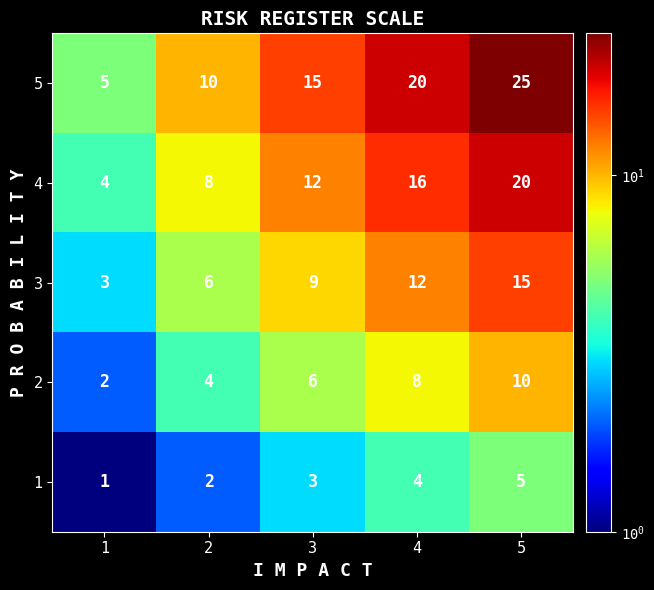

What is the minimum value shown in the chart?

1